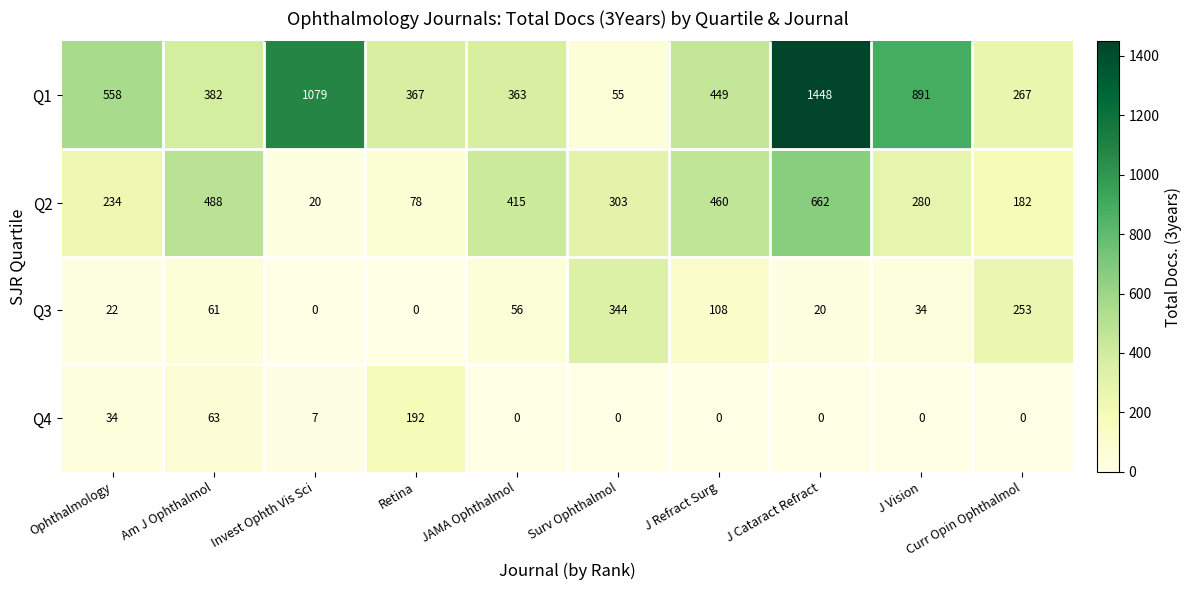

What is the difference between the highest and lowest values at JAMA Ophthalmol?

415